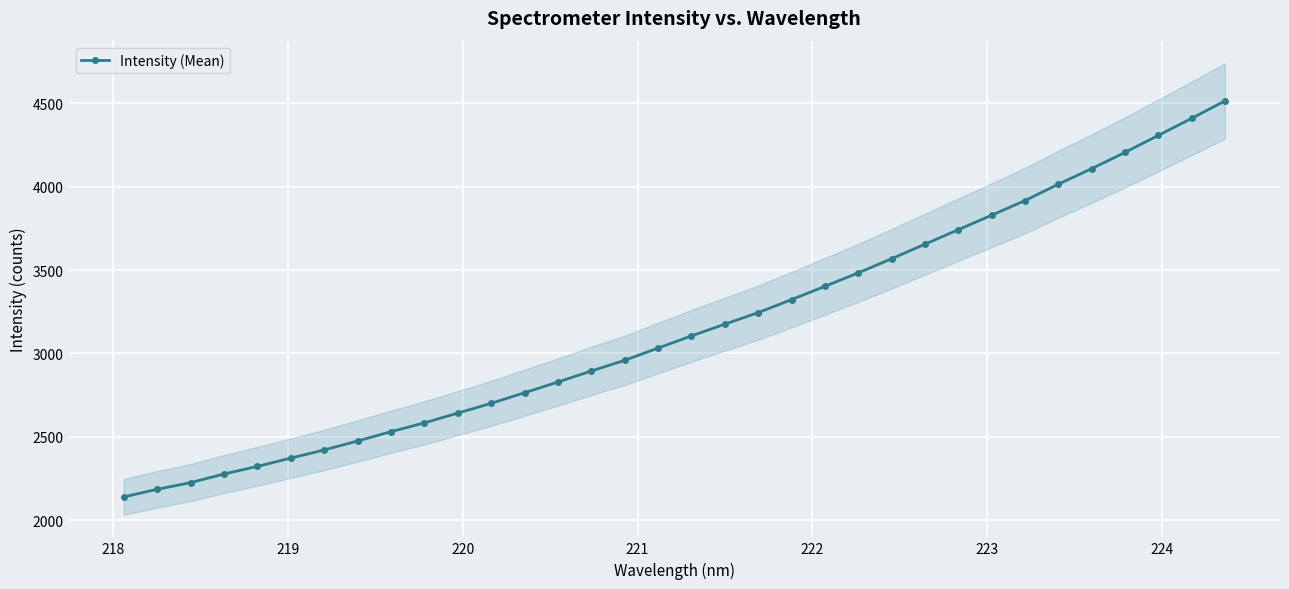

What is the minimum value for Intensity (Mean)?

2140.7